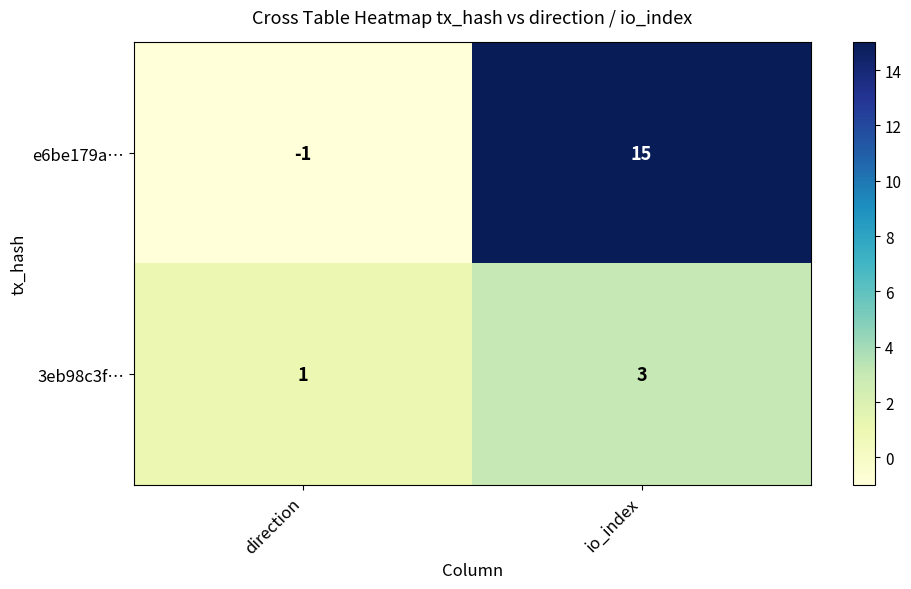

At which label is e6be179a… closest to 7?

direction